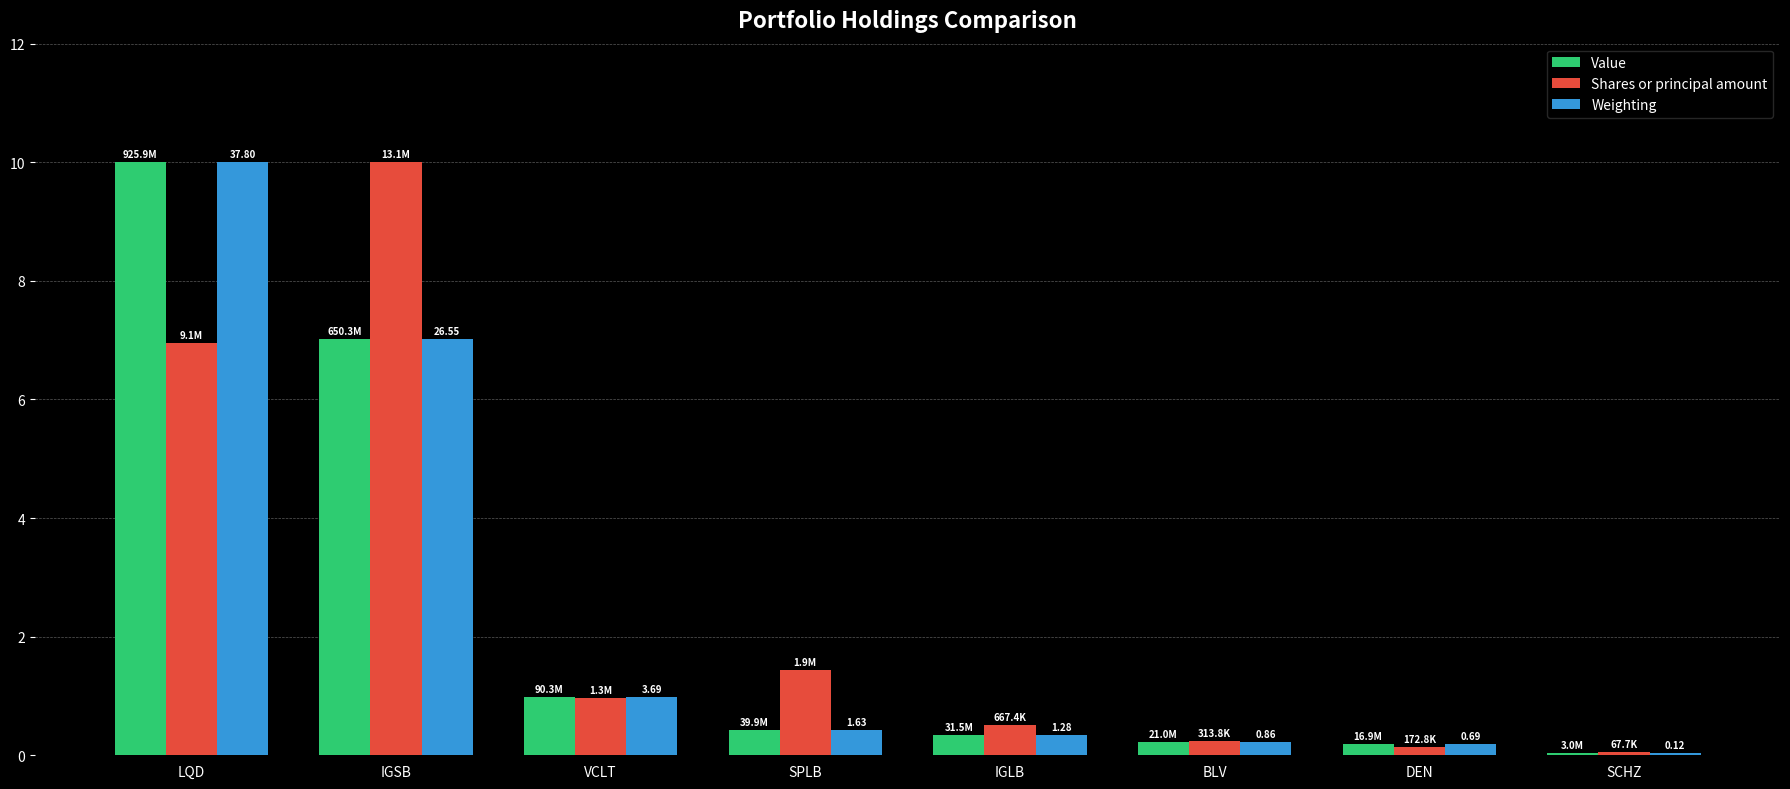

Which series has the largest total across all categories?

Shares or principal amount